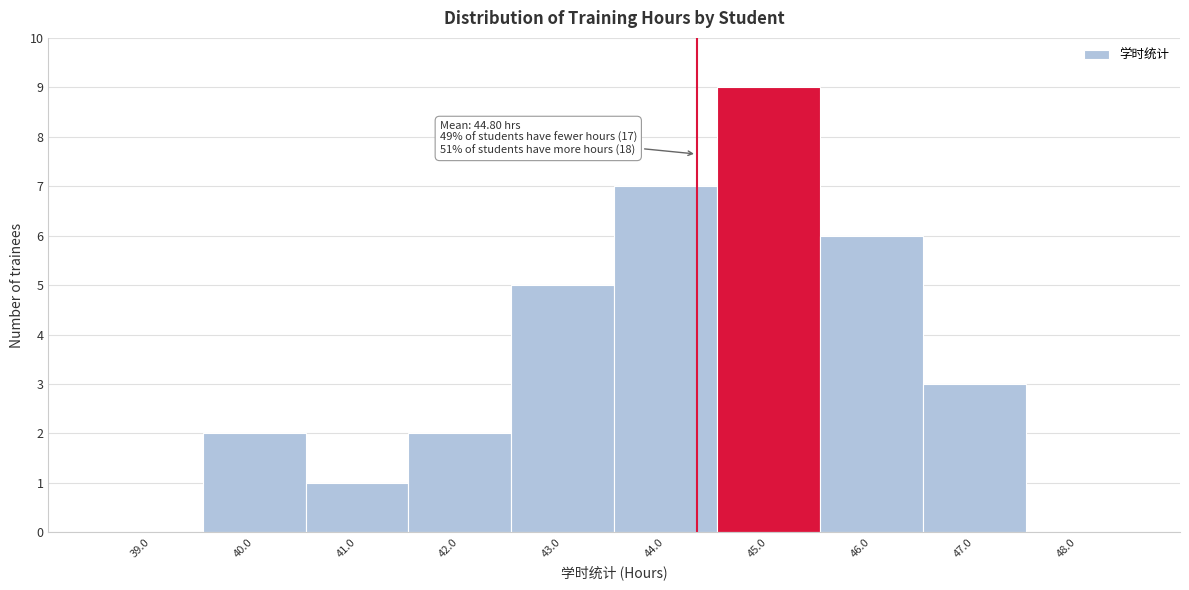

Reading left to right, list all the values displayed in this chart.

39.0=0	40.0=2	41.0=1	42.0=2	43.0=5	44.0=7	45.0=9	46.0=6	47.0=3	48.0=0